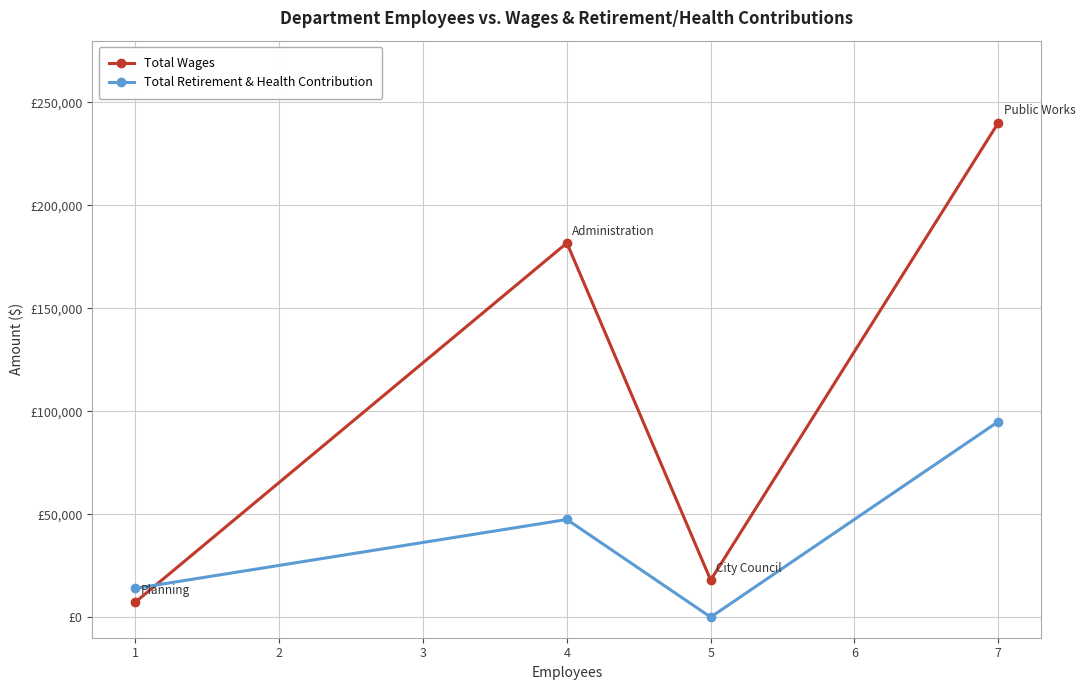

Which series has the largest total across all categories?

Total Wages